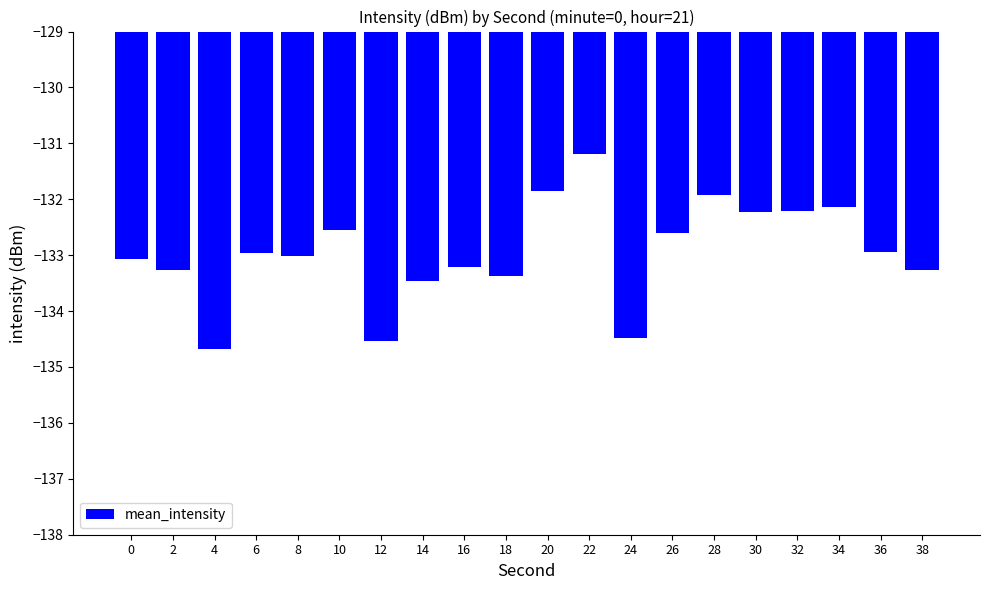

True or false: the data shows -200.4 at 12.

False